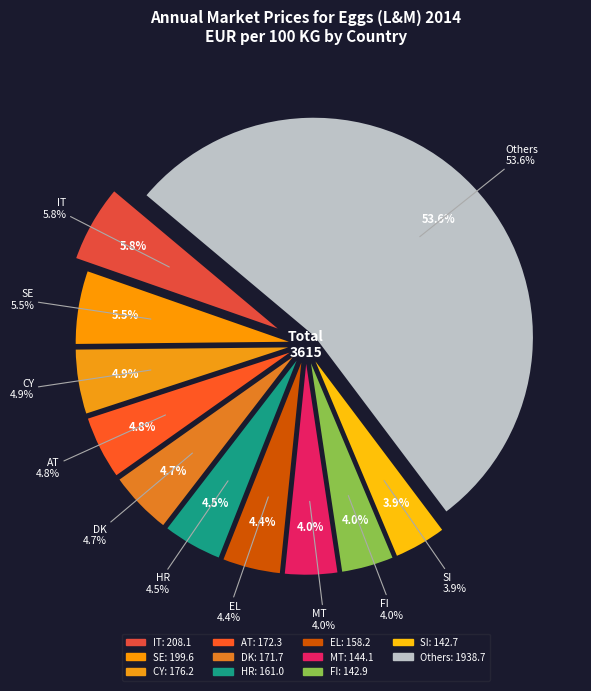

True or false: SE accounts for 1% of the total.

False